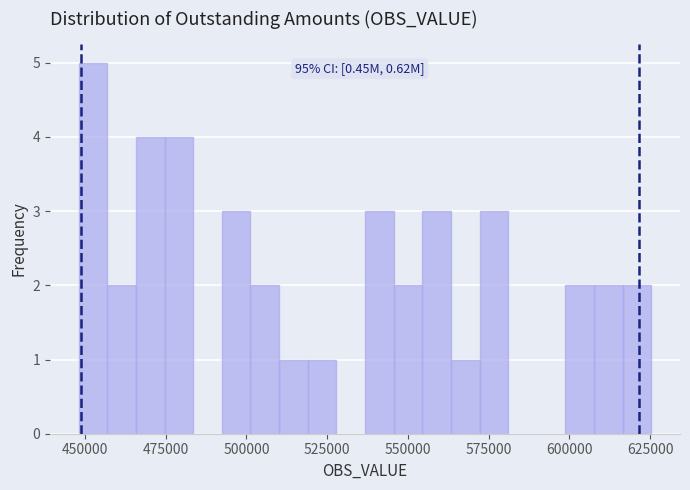

Read against the x-axis, roughly where is the centre of the tallest bar?

450000